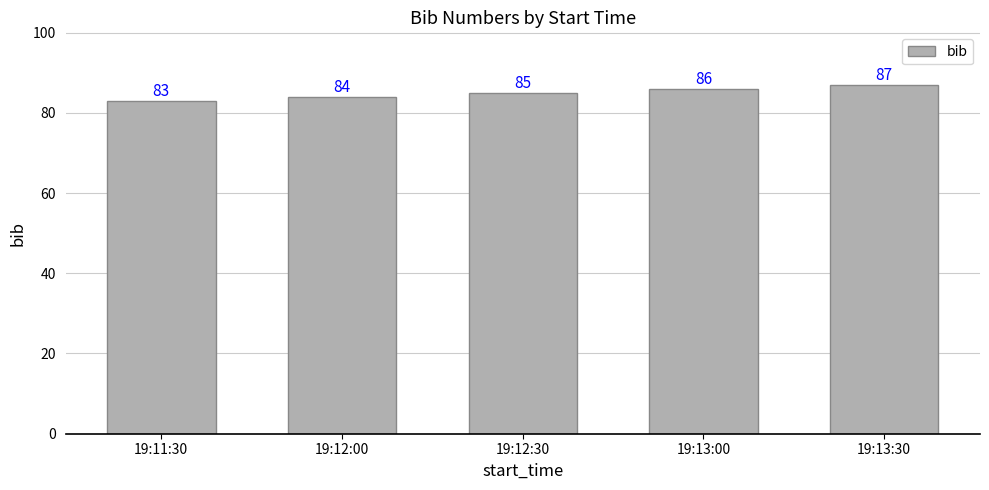

What is the label of the 3rd bar from the left?

19:12:30